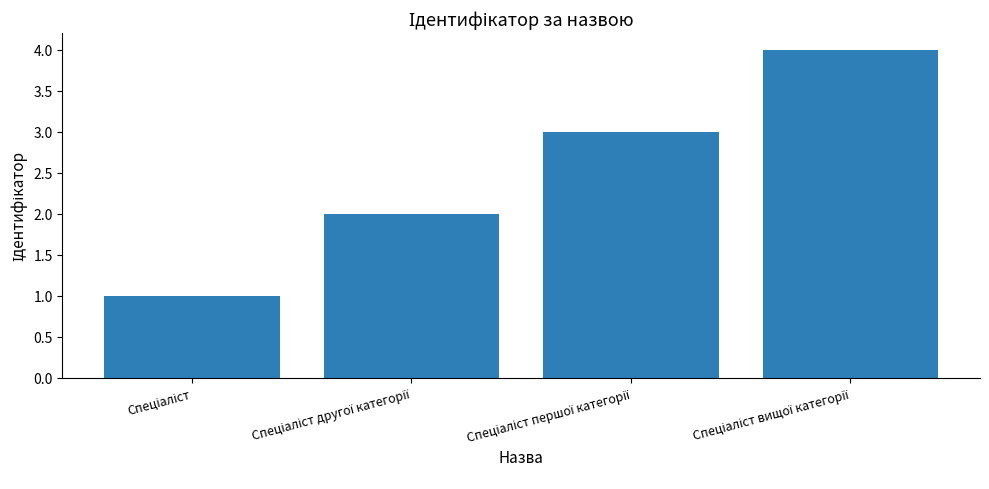

What is the maximum value shown in the chart?

4